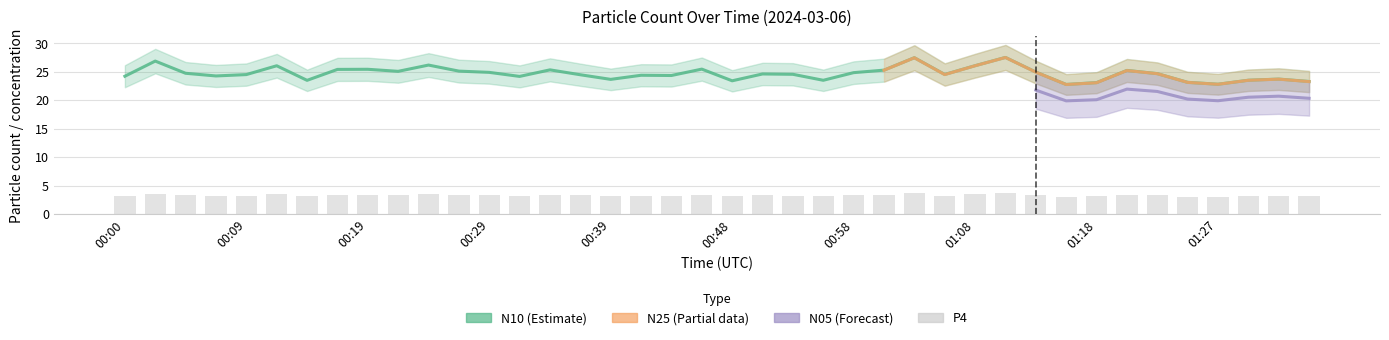

What is the greatest value displayed?

27.5